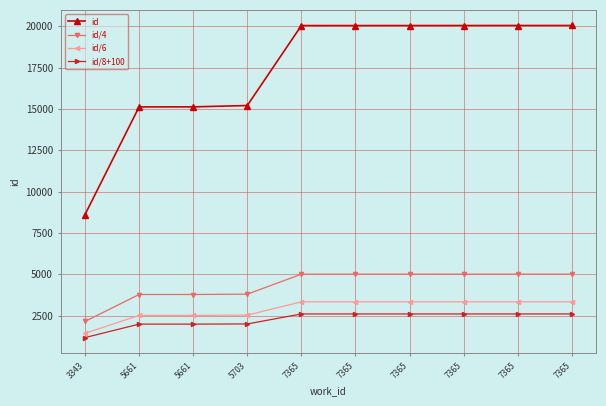

What are all the series names shown in the legend?

id, id/4, id/6, id/8+100